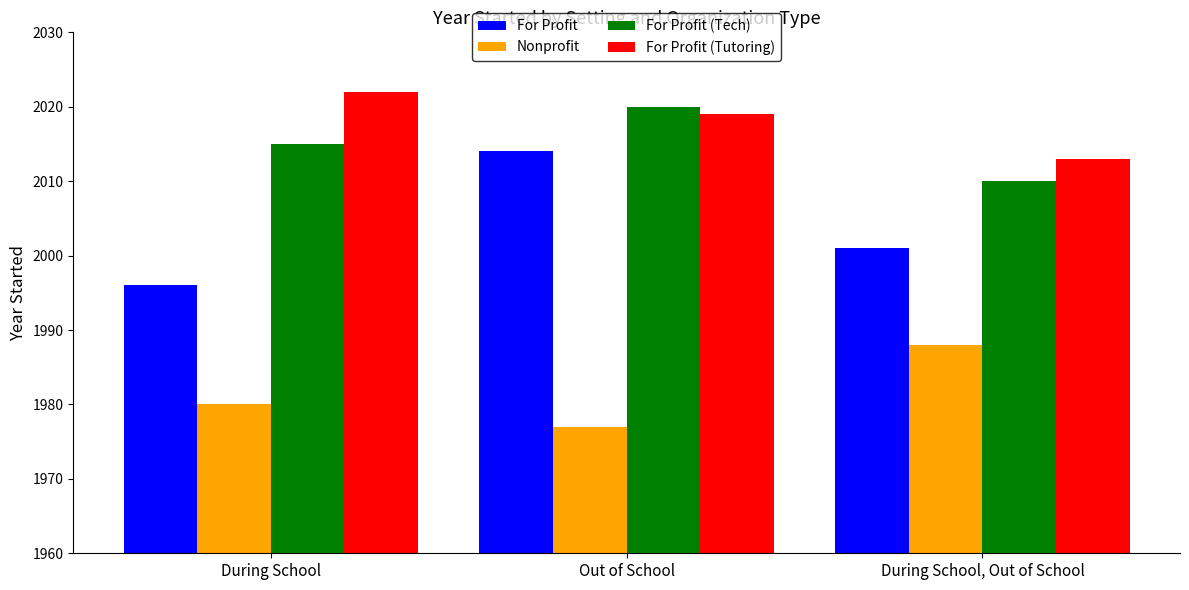

What position from the right is During School, Out of School?

1